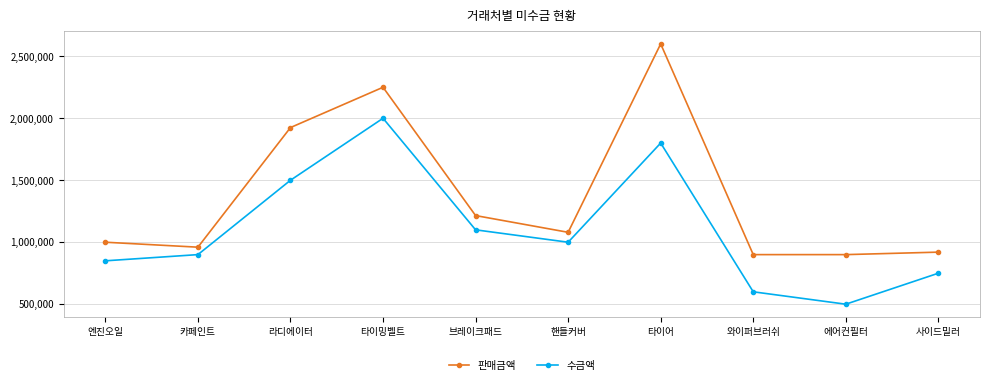

What is the value of the 판매금액 point at the 5th from the left?

1215000